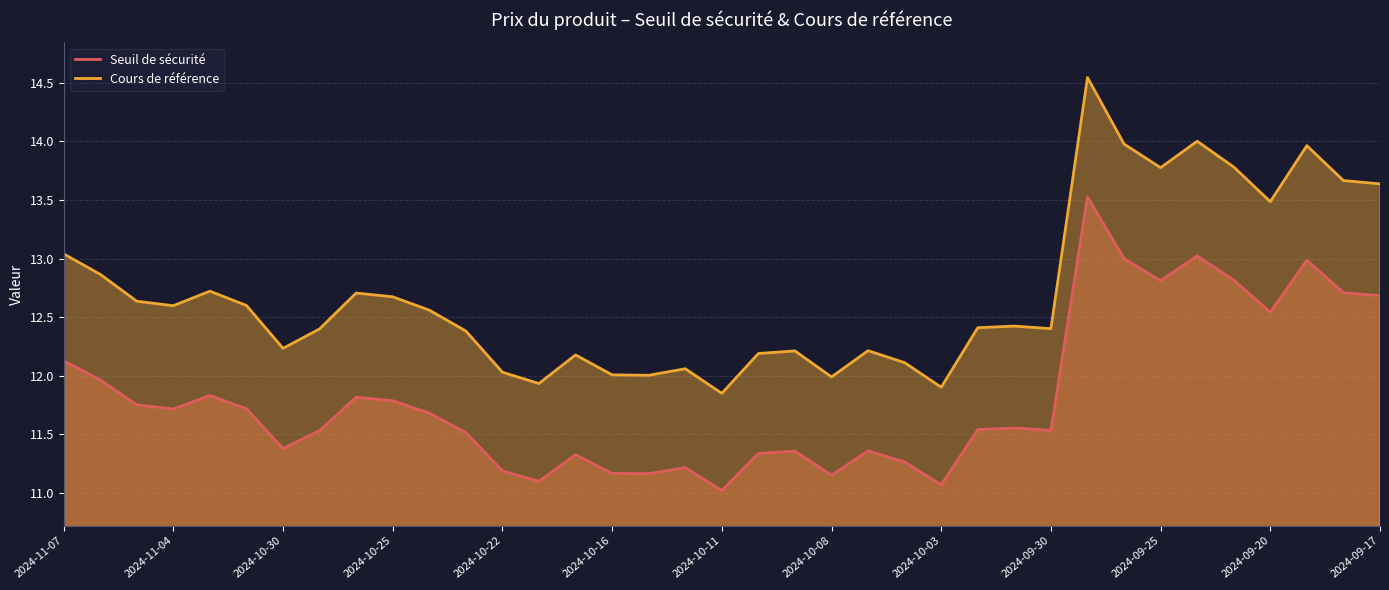

Rank the series by their maximum value, from highest to lowest.

Cours de référence, Seuil de sécurité